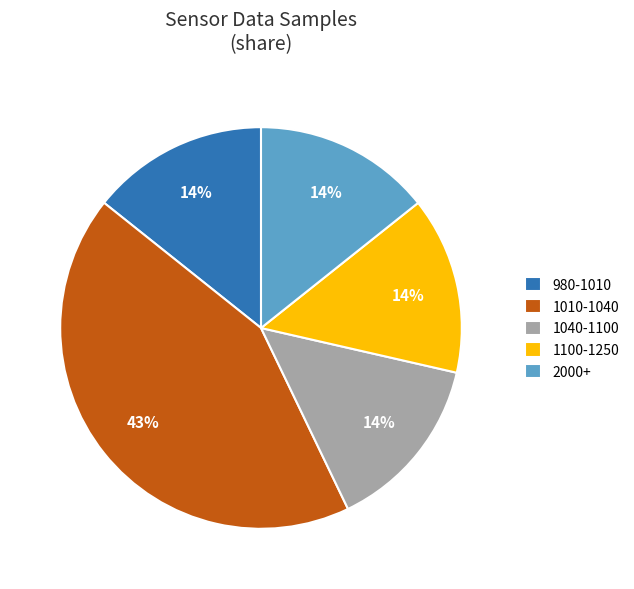

Is the sum of 1010-1040 and 980-1010 greater than half?

Yes